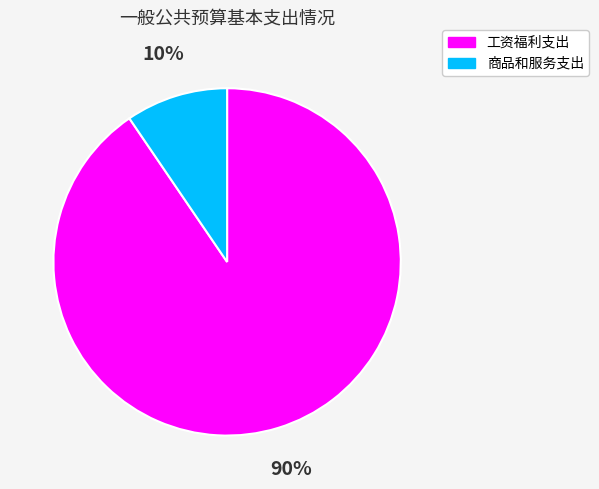

Does 商品和服务支出 account for over 50% of the chart?

No